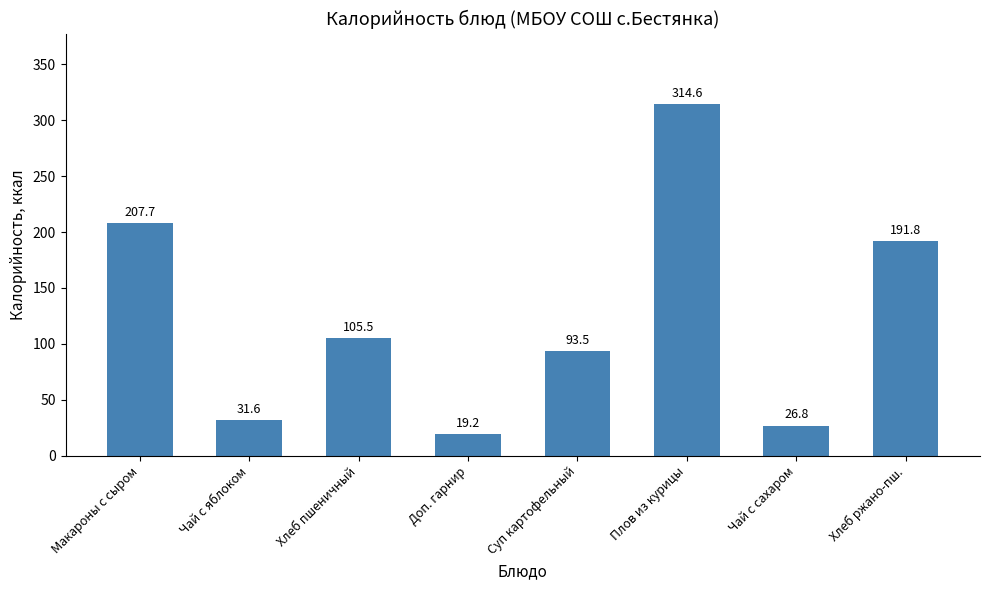

True or false: the data shows 434.0 at Плов из курицы.

False